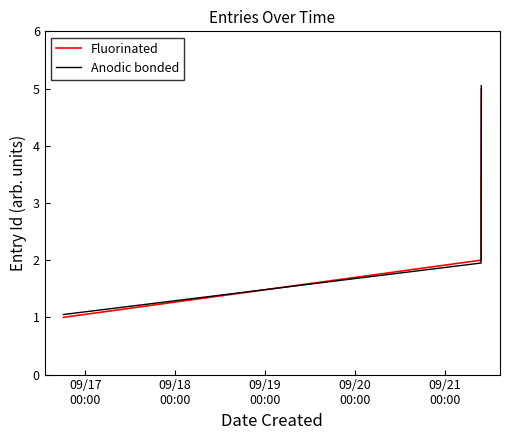

What is the sum of all Anodic bonded values?

15.1